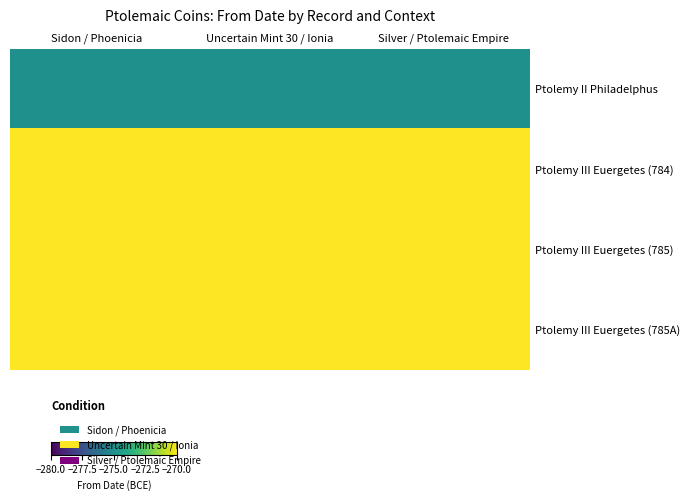

Which series has the largest total across all categories?

Ptolemy III Euergetes (784)